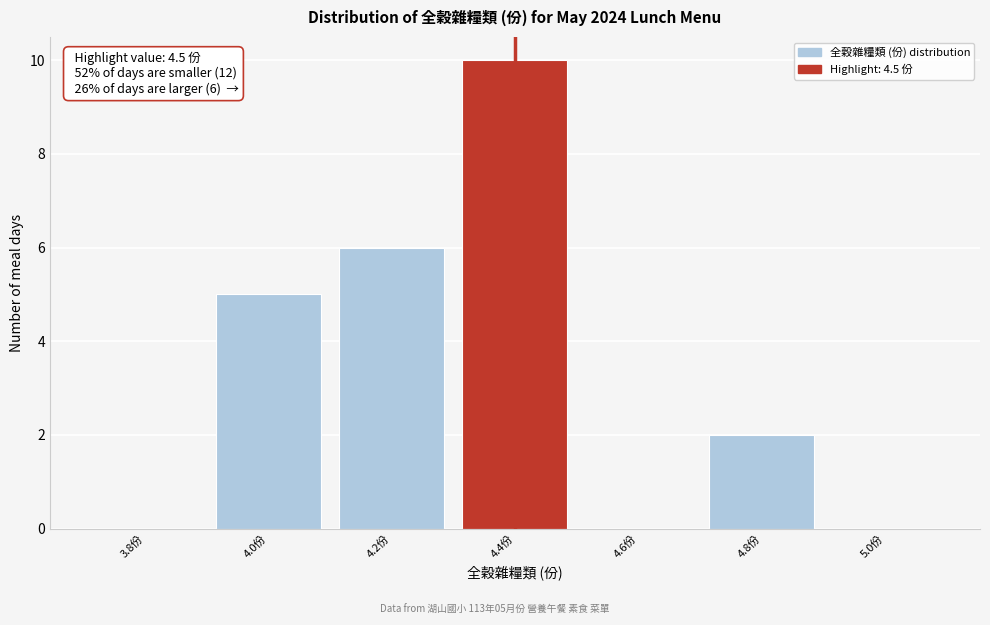

Reading left to right, transcribe all the data shown in this chart.

3.8份=0	4.0份=5	4.2份=6	4.4份=10	4.6份=0	4.8份=2	5.0份=0